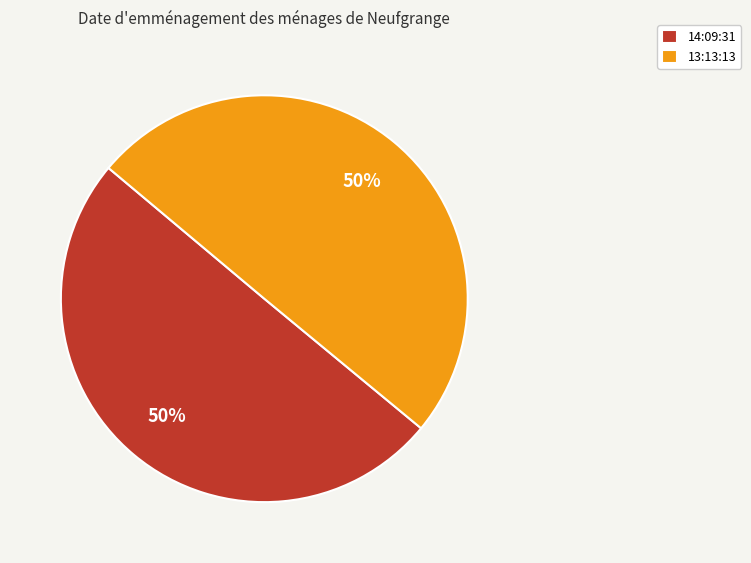

Do 14:09:31 and 13:13:13 together represent more than half of the pie?

Yes